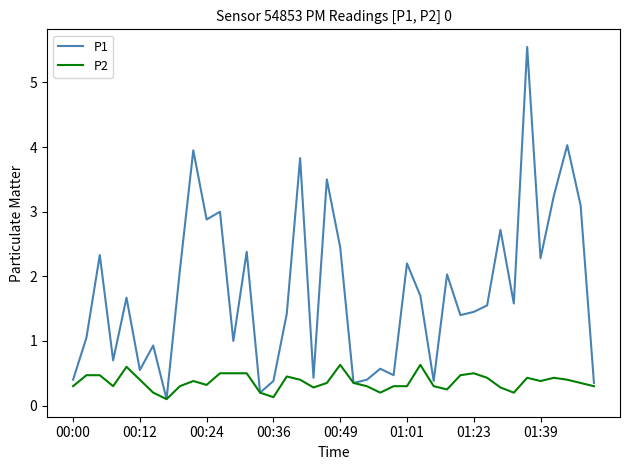

Which series has the largest total across all categories?

P1